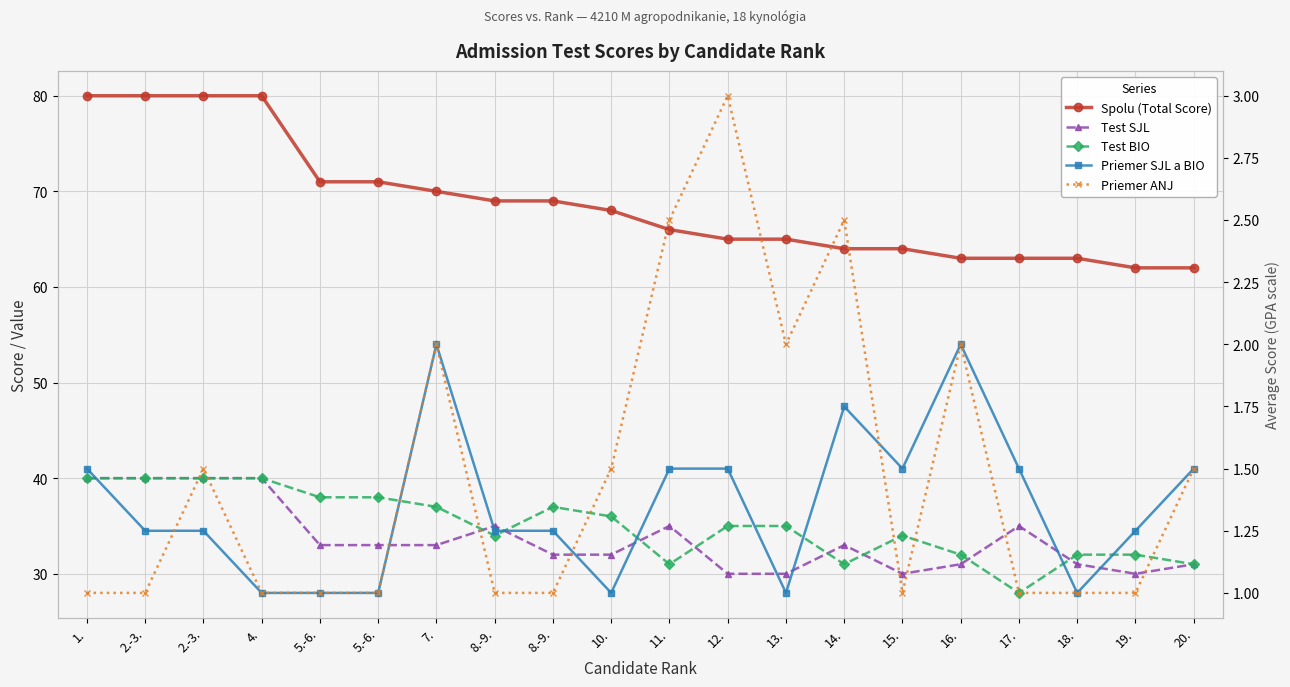

True or false: Priemer SJL a BIO and Test SJL intersect in this chart.

False